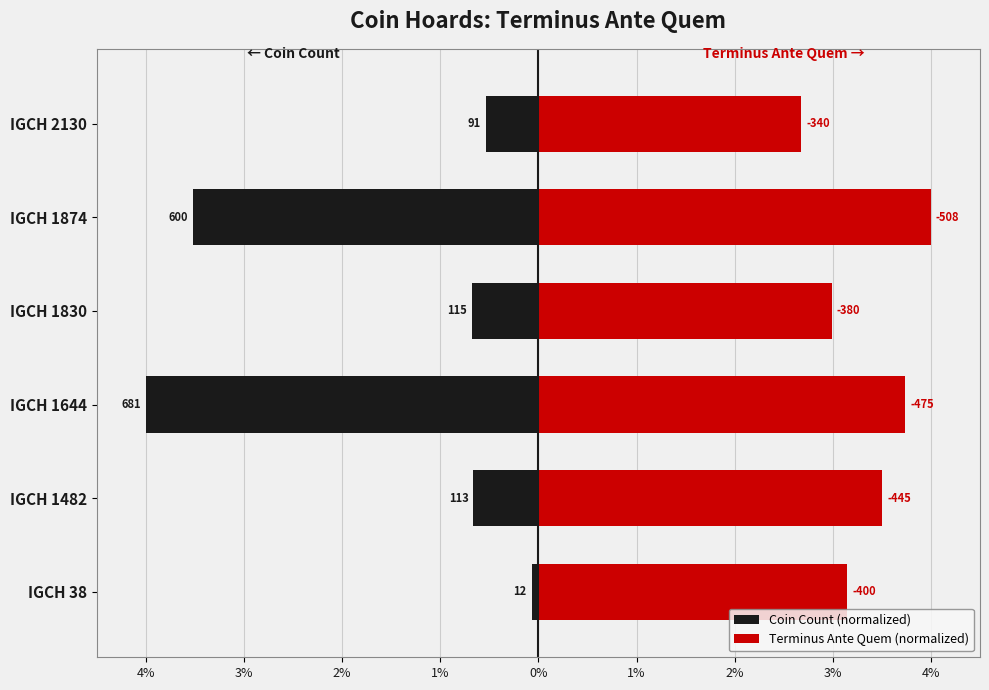

What is the value of the Coin Count (normalized) bar at the 4th from the left?

-0.7